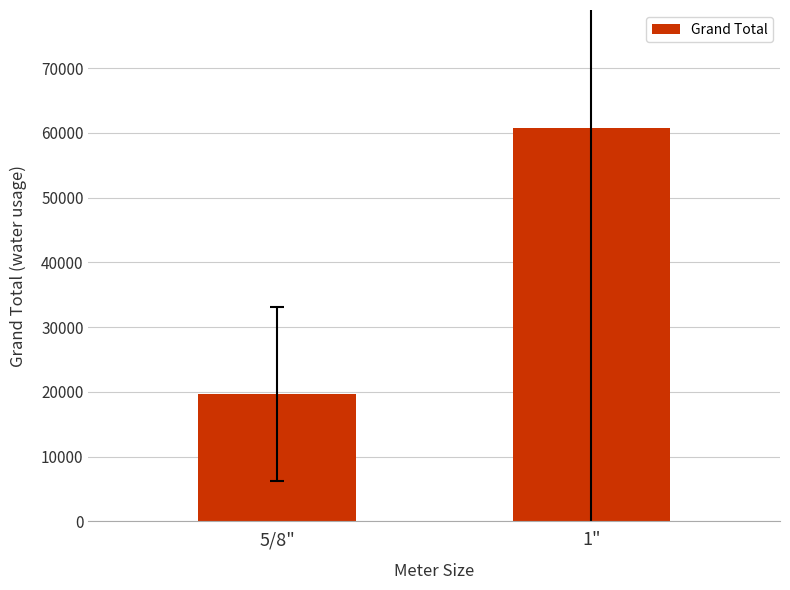

Does the chart contain stacked bars?

No